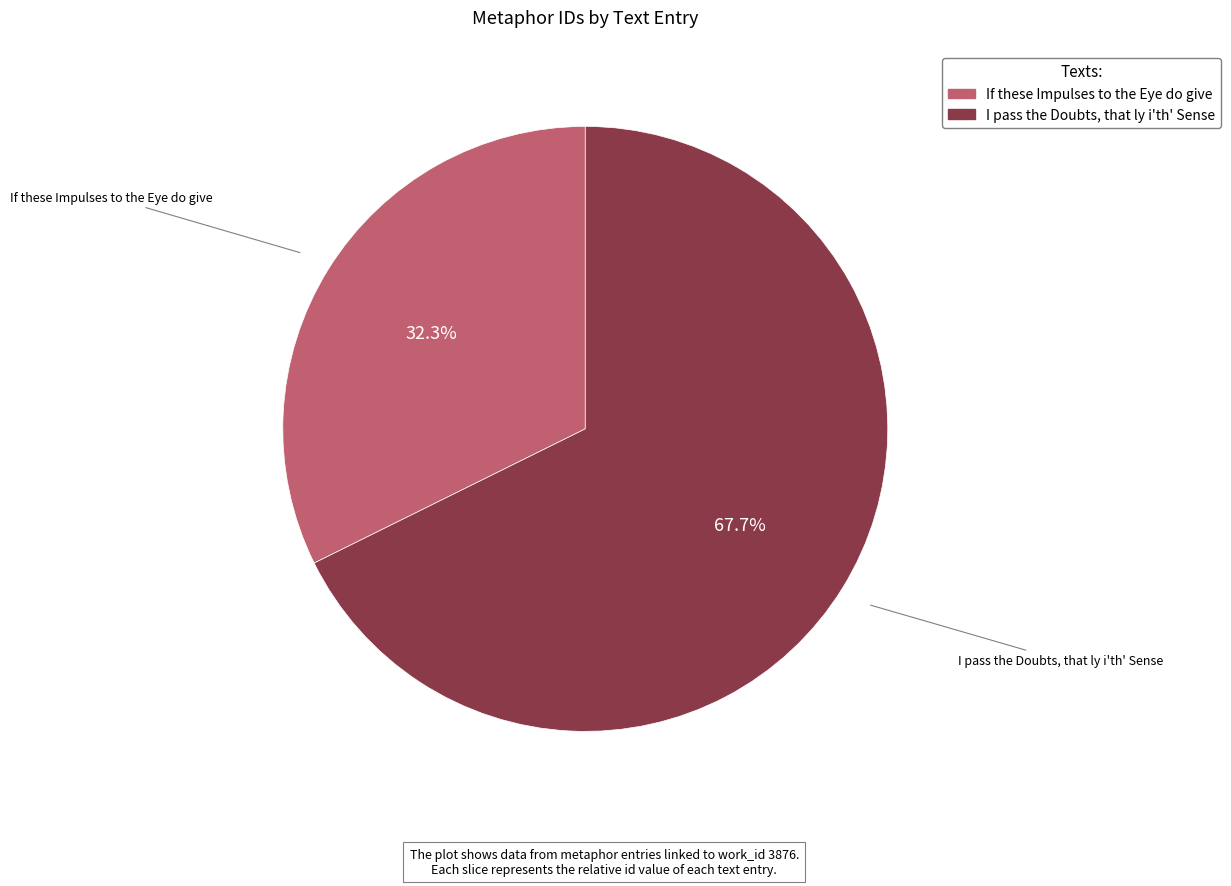

To the nearest percent, what is the difference between the If these Impulses to the Eye do give and I pass the Doubts, that ly i'th' Sense slice percentages?

35%